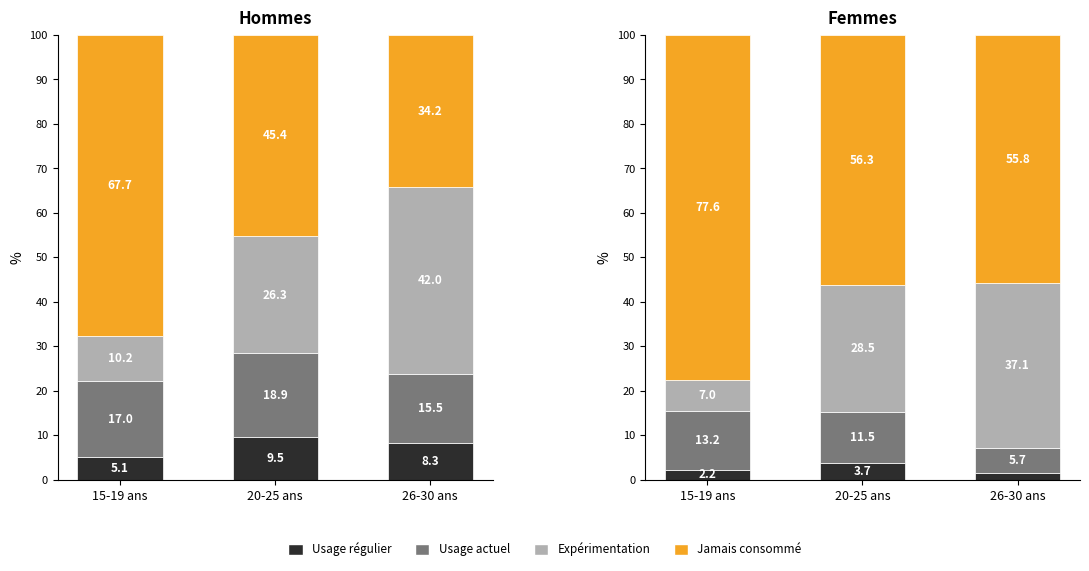

Count the number of categories in the chart.

3